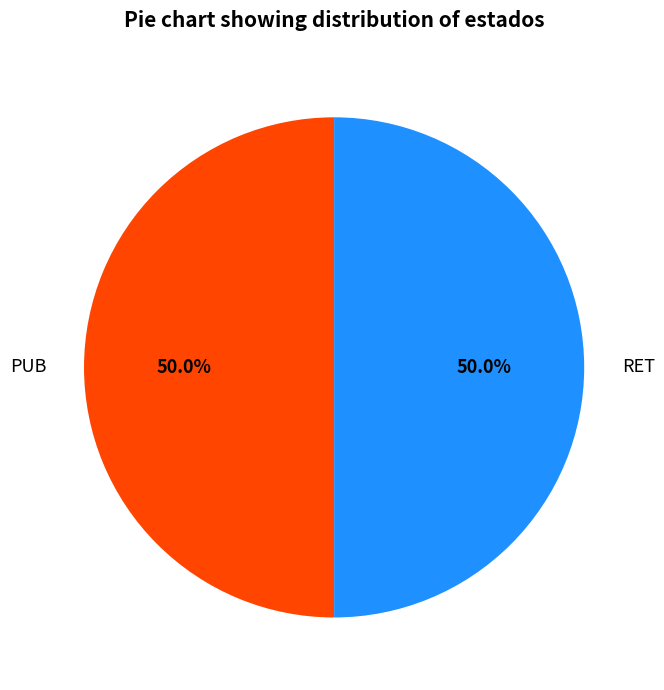

What is the ratio of the value at RET to the value at PUB?

1.0